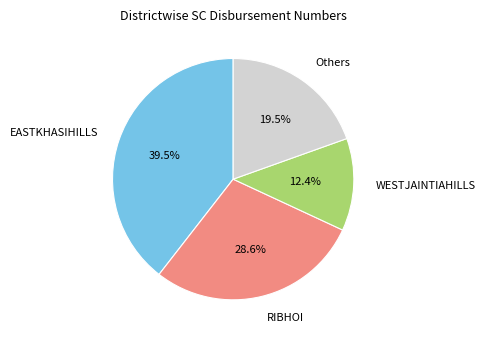

Does WESTJAINTIAHILLS account for over 50% of the chart?

No